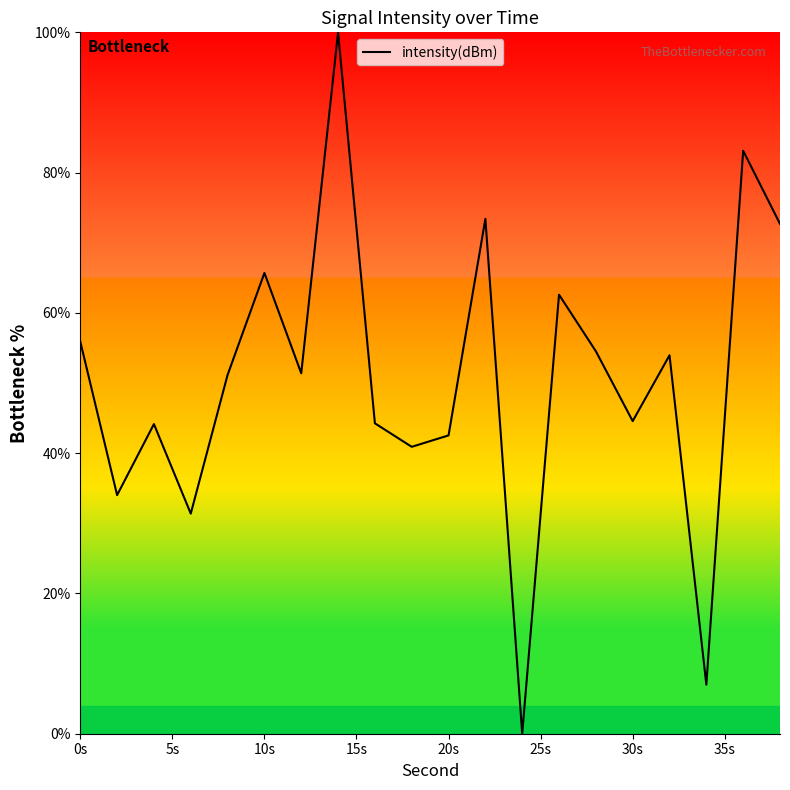

What is the maximum value shown in the chart?

100.0